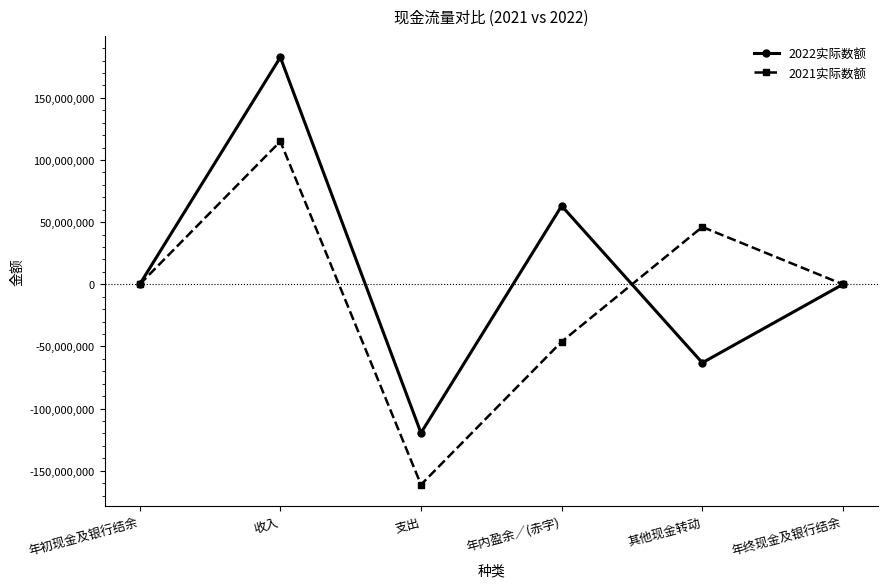

What is the approximate value of 2021实际数额 at 年终现金及银行结余?

6945